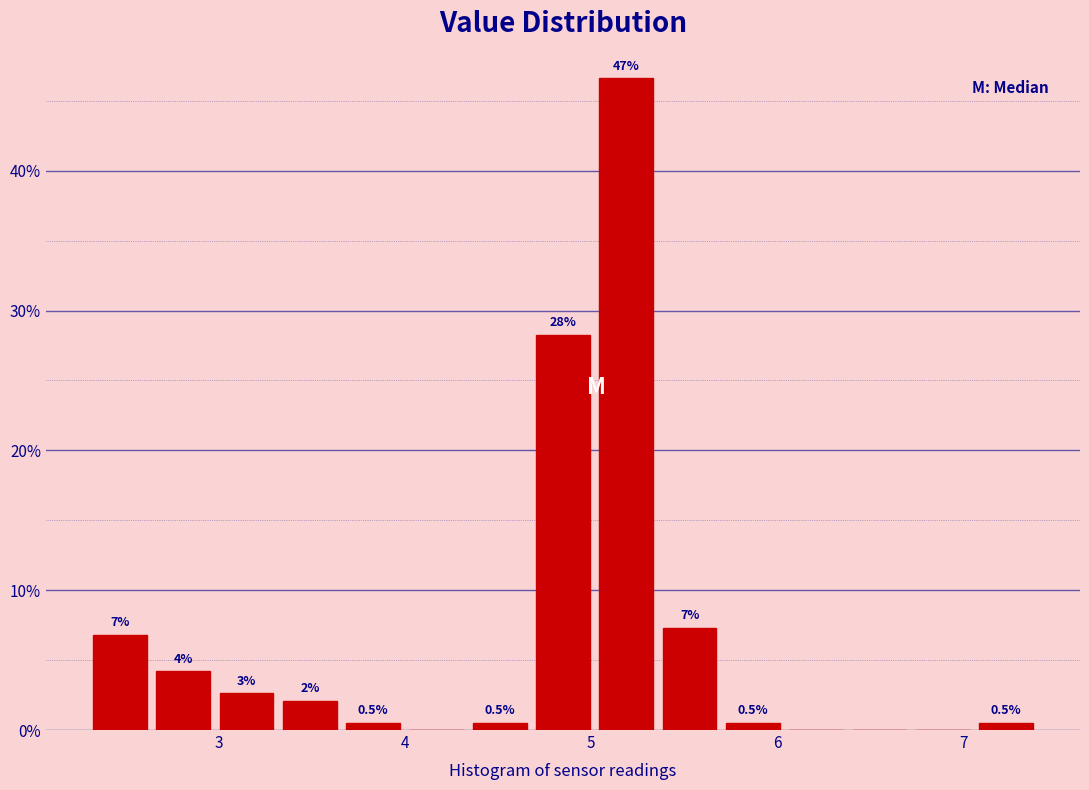

Around what value on the x-axis is the tallest bar? Give the approximate position of its centre, as read against the axis.

5.2